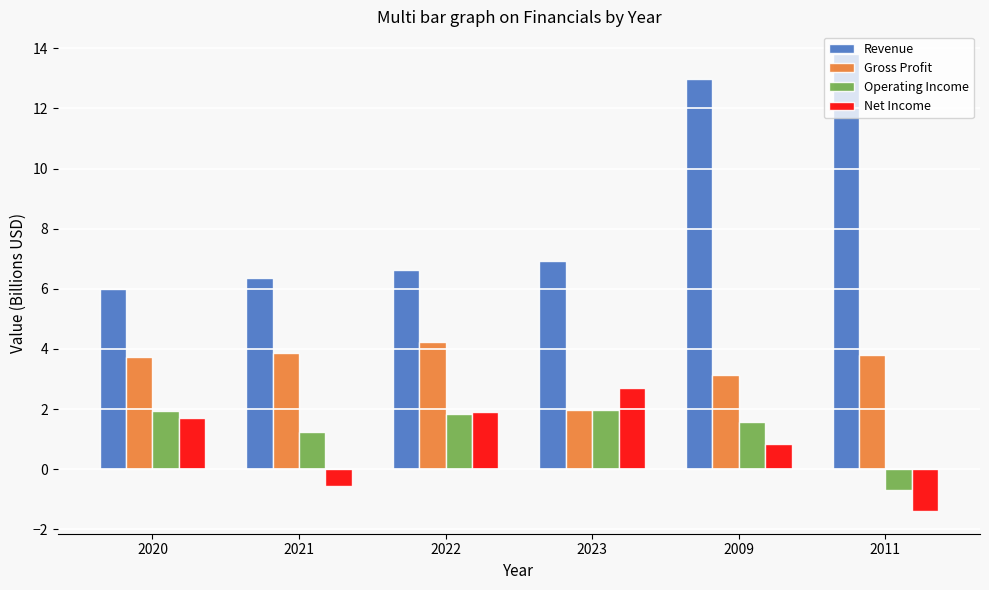

The value of Operating Income at 2020 is 1.9. True or false?

True